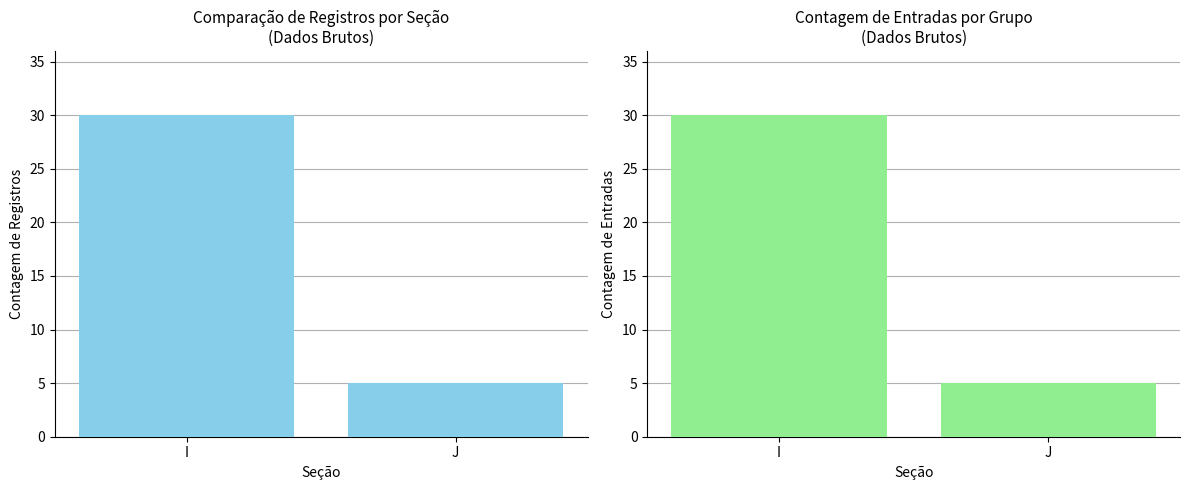

How many bars are there in each group?

2